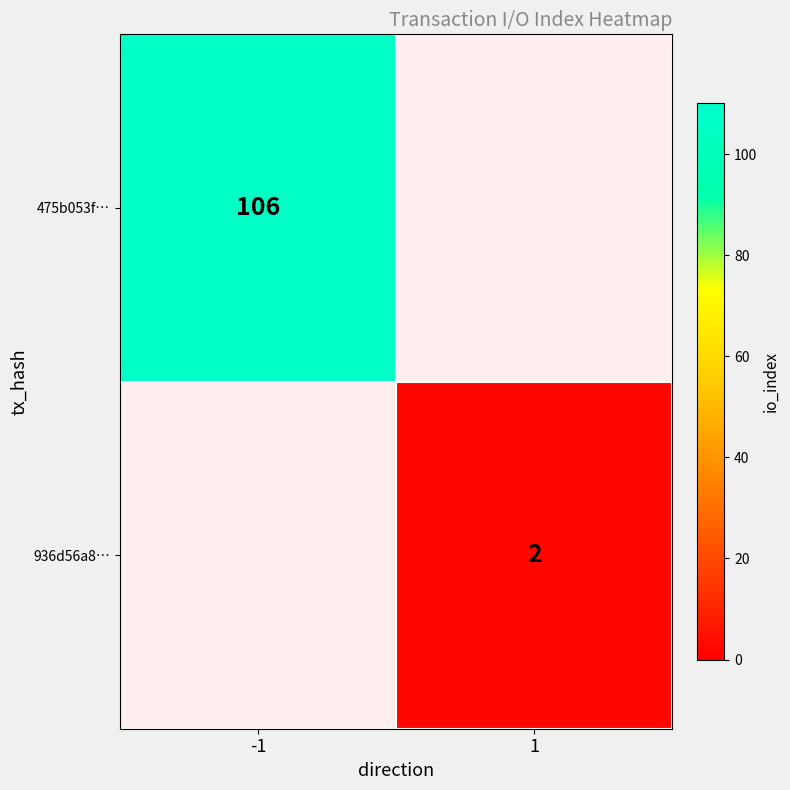

Is it true that 475b053f… equals 180 at -1?

False